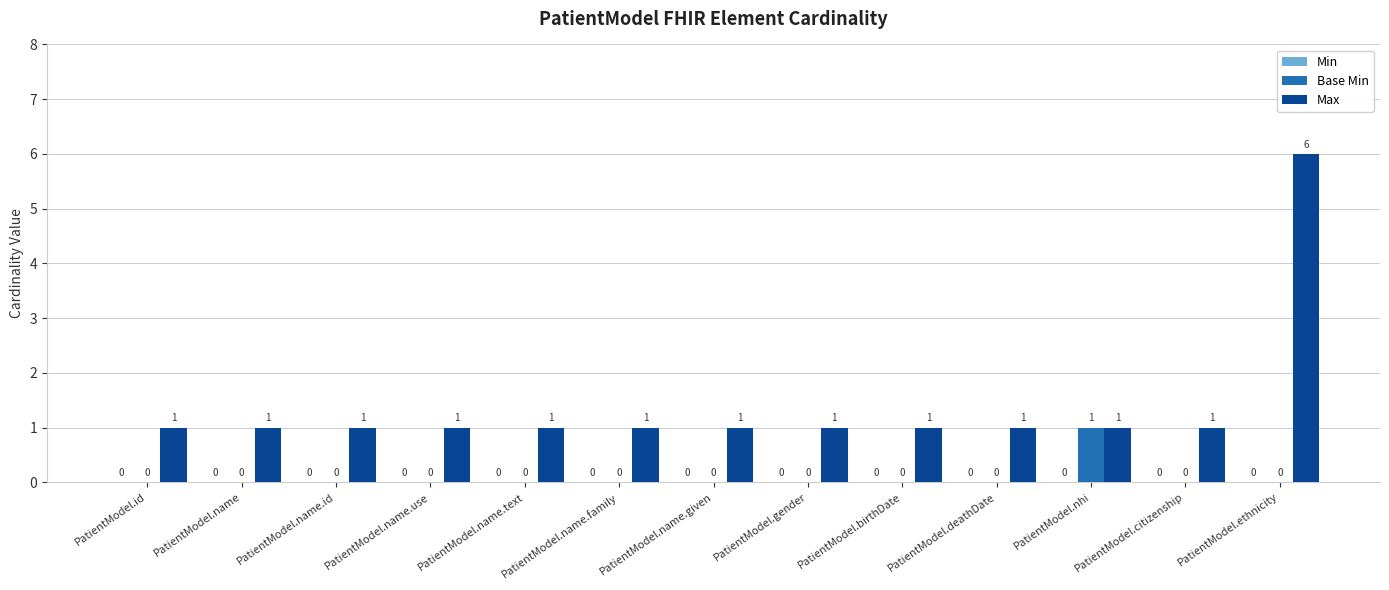

True or false: Base Min has a value of 1 at PatientModel.citizenship.

False